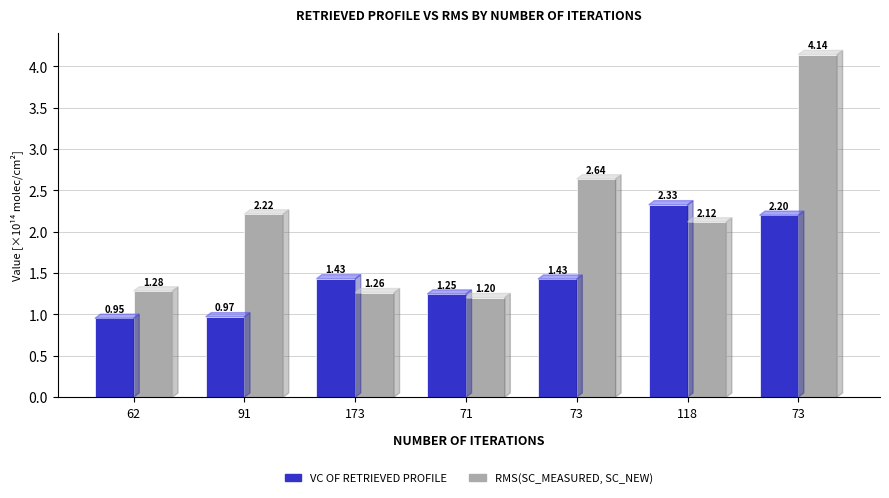

Reading right to left, list all the values displayed in this chart.

VC of retrieved profile: 73=2.2	118=2.3	73=1.4	71=1.2	173=1.4	91=1.0	62=1.0
RMS(SC_measured, SC_new): 73=4.1	118=2.1	73=2.6	71=1.2	173=1.3	91=2.2	62=1.3